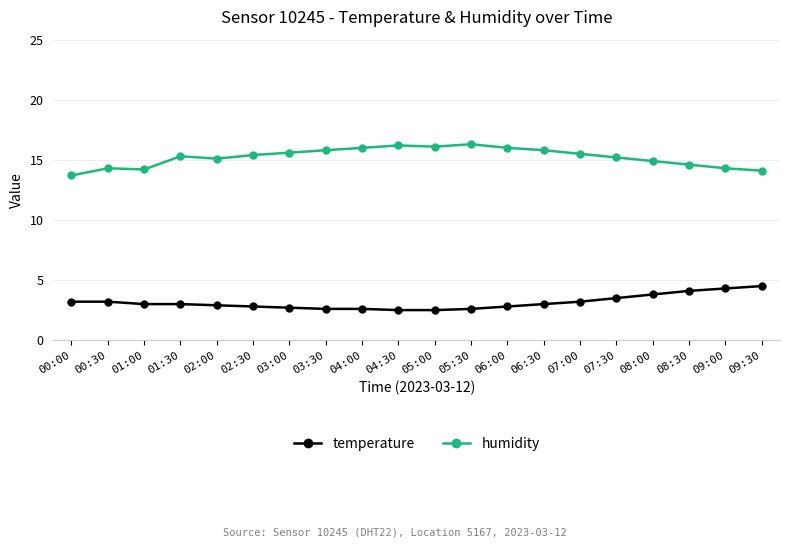

True or false: temperature has a value of 3.0 at 06:30.

True